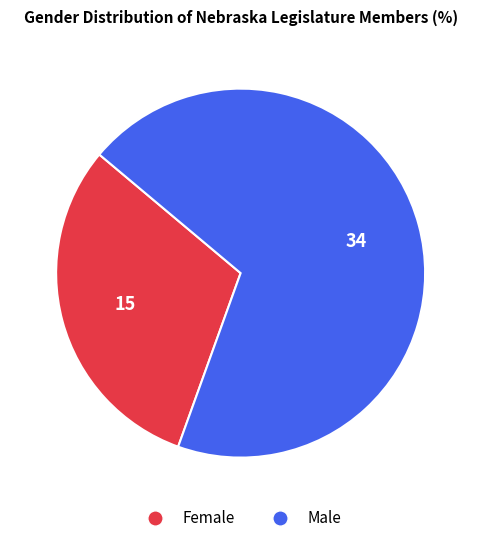

The Male slice represents 69% of the pie. True or false?

True